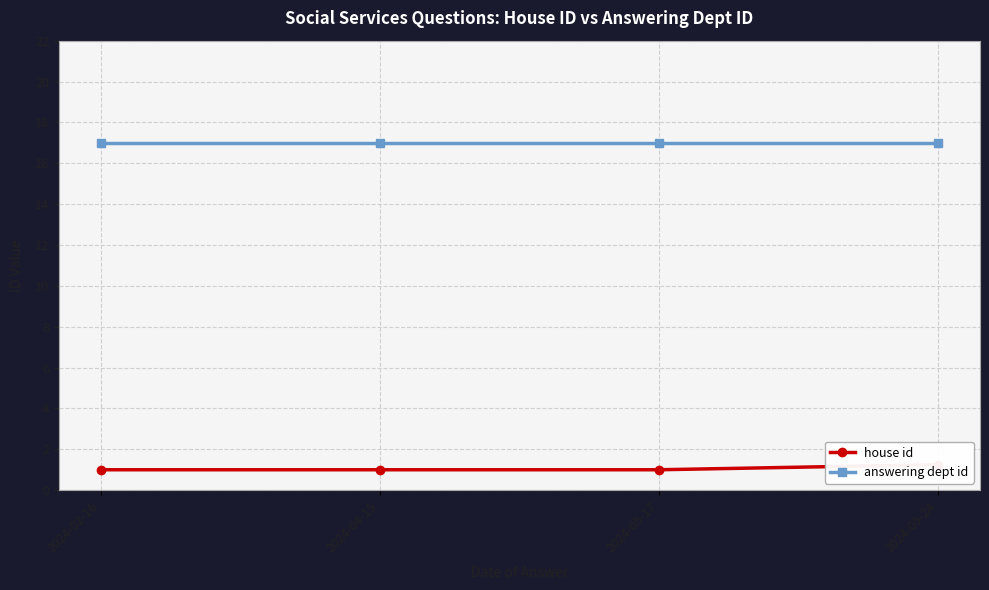

Reading right to left, list all the values displayed in this chart.

house id: 1.2	1.0	1.0	1.0
answering dept id: 17.0	17.0	17.0	17.0